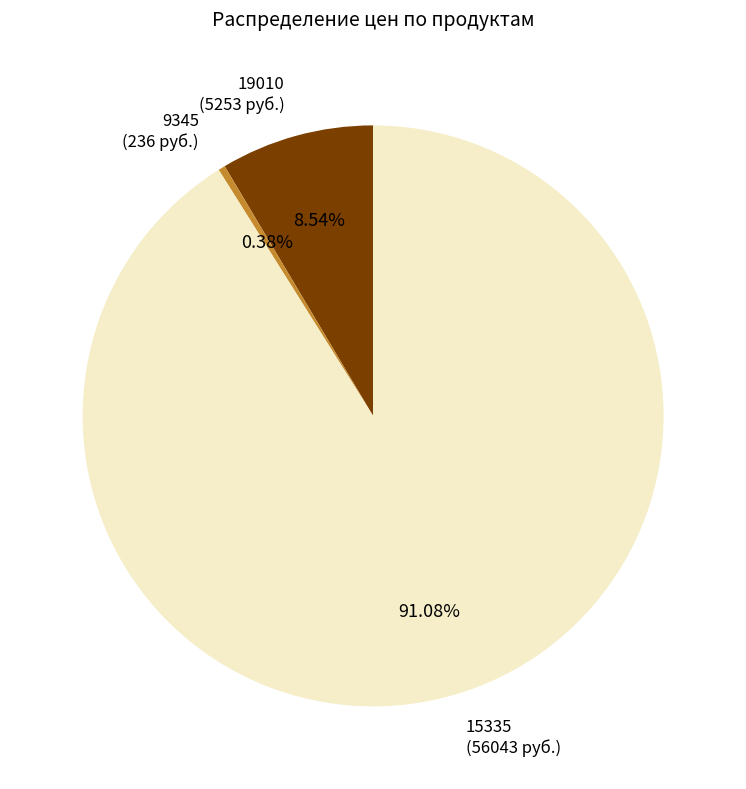

Combined, do 9345 (236 руб.) and 19010 (5253 руб.) account for over 50%?

No